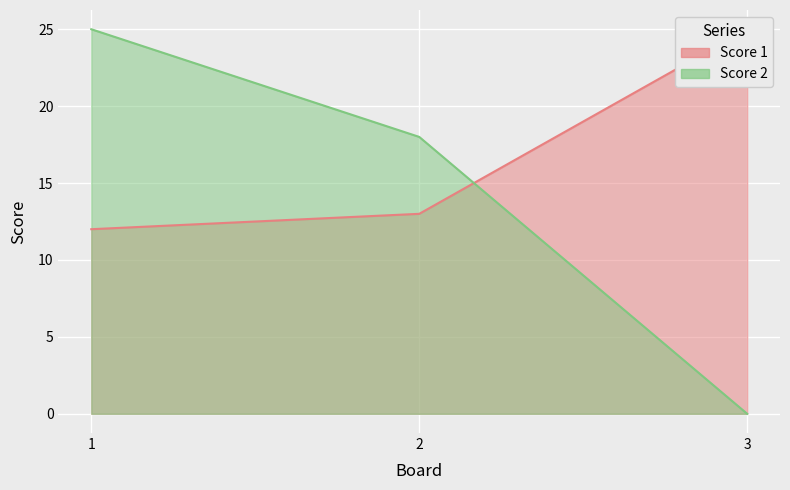

The value of Score 1 at 1 is 21. True or false?

False